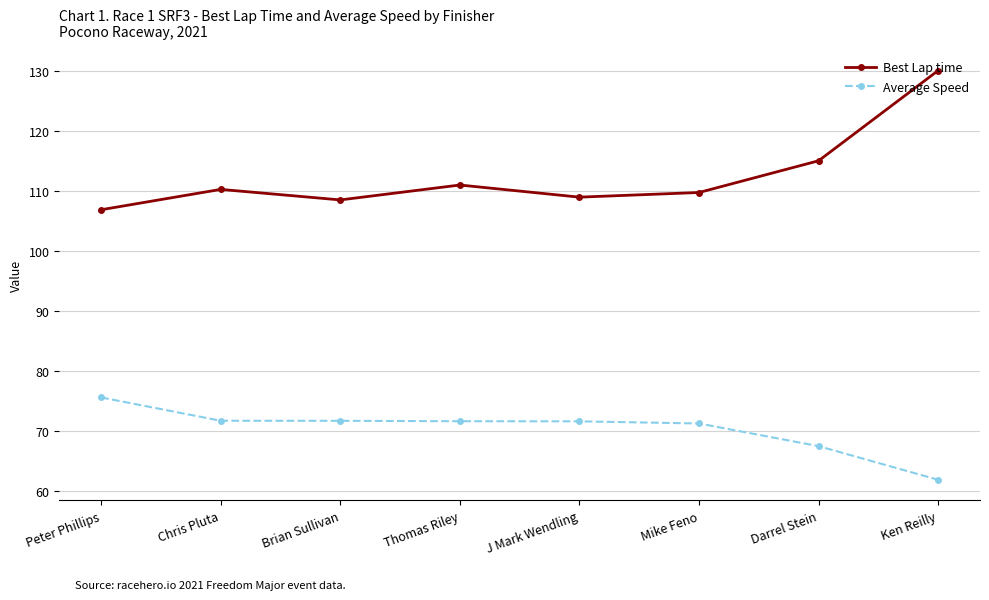

Count the number of data series in this chart.

2